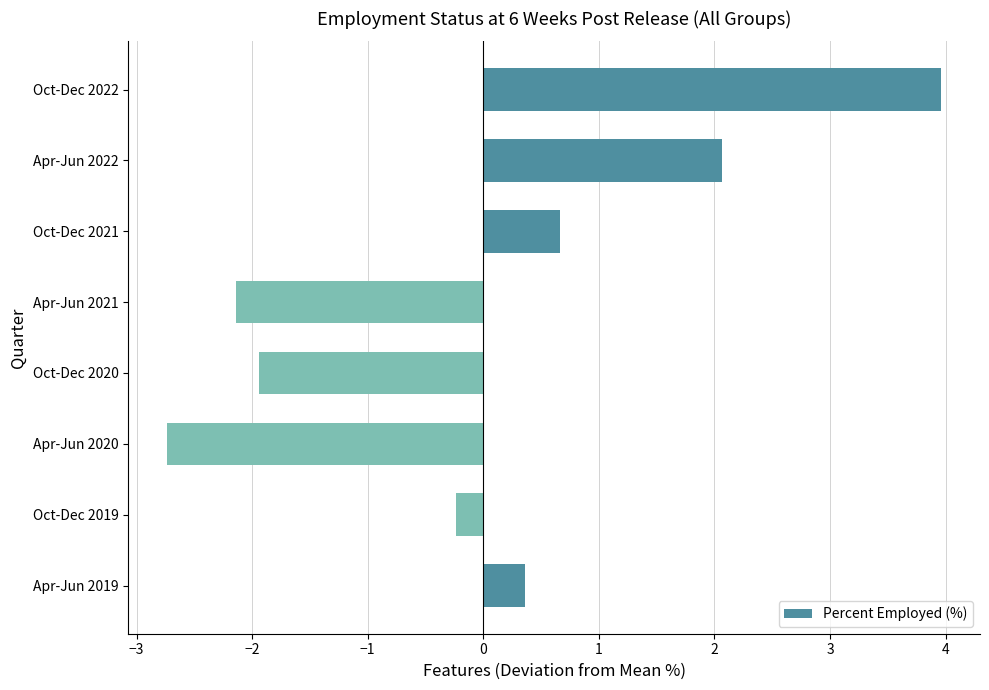

Reading bottom to top, transcribe all the data shown in this chart.

0.4	-0.2	-2.7	-1.9	-2.1	0.7	2.1	4.0